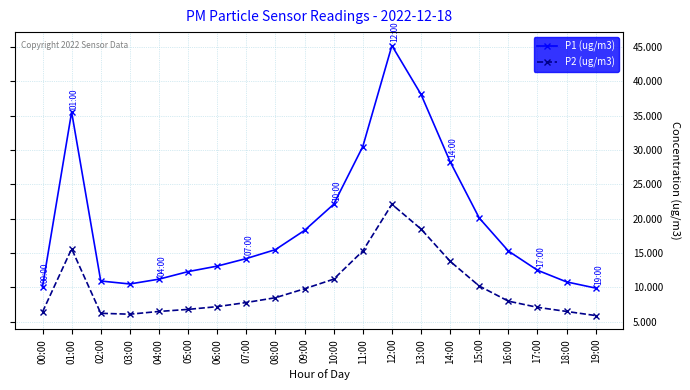

Which series has the widest spread of values?

P1 (ug/m3)